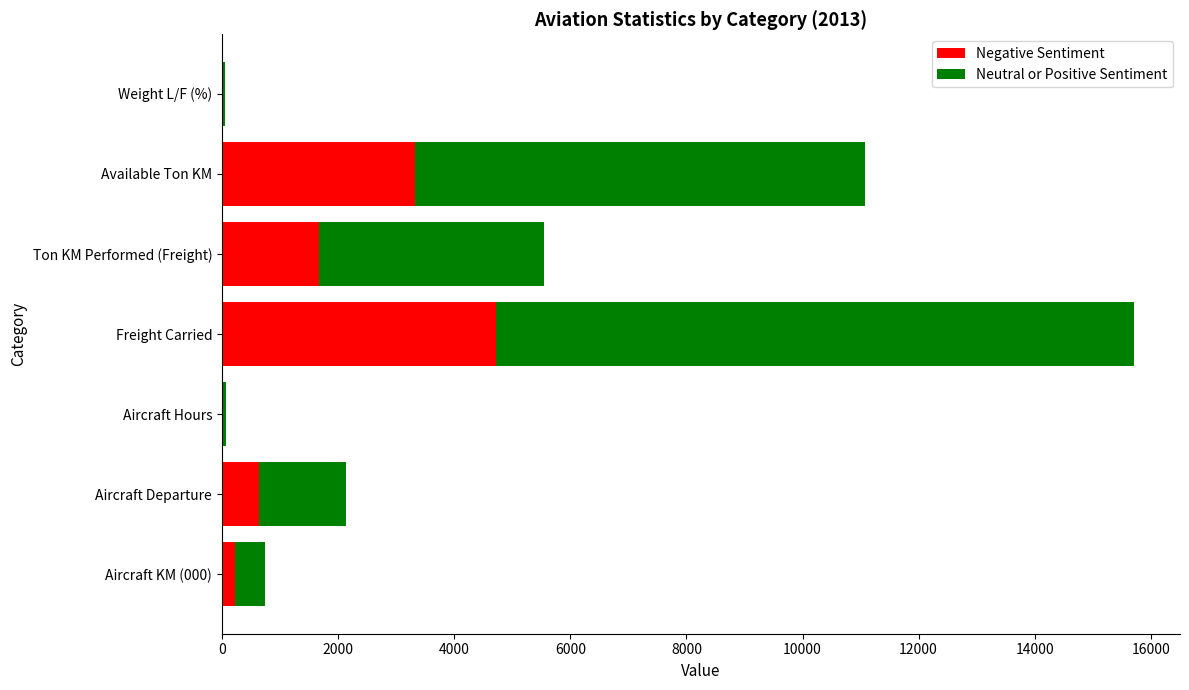

At which category is the sum across all series the highest?

Freight Carried